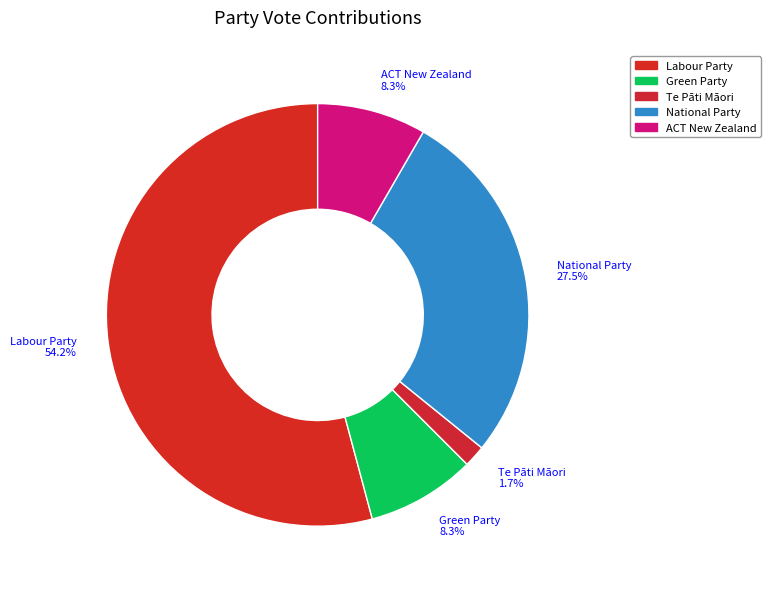

Do Green Party and National Party together represent more than half of the pie?

No